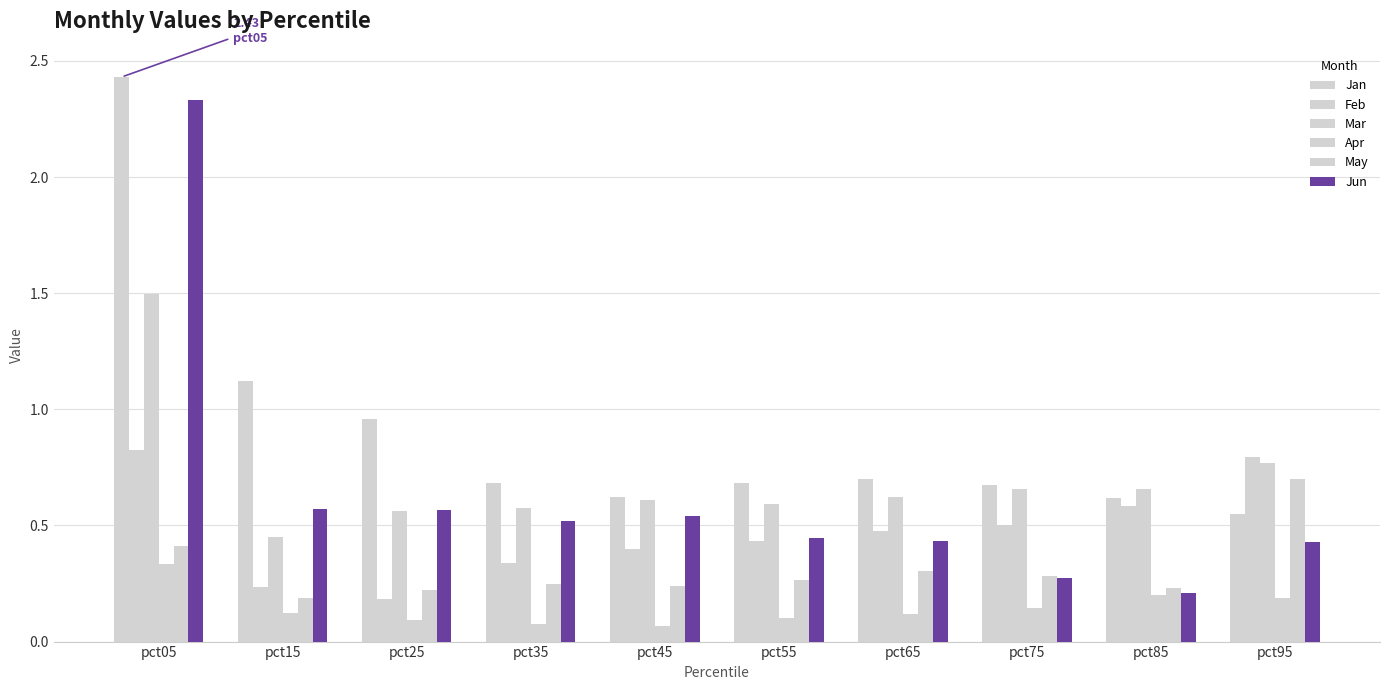

Count the May values in the range 0 to 1.

10